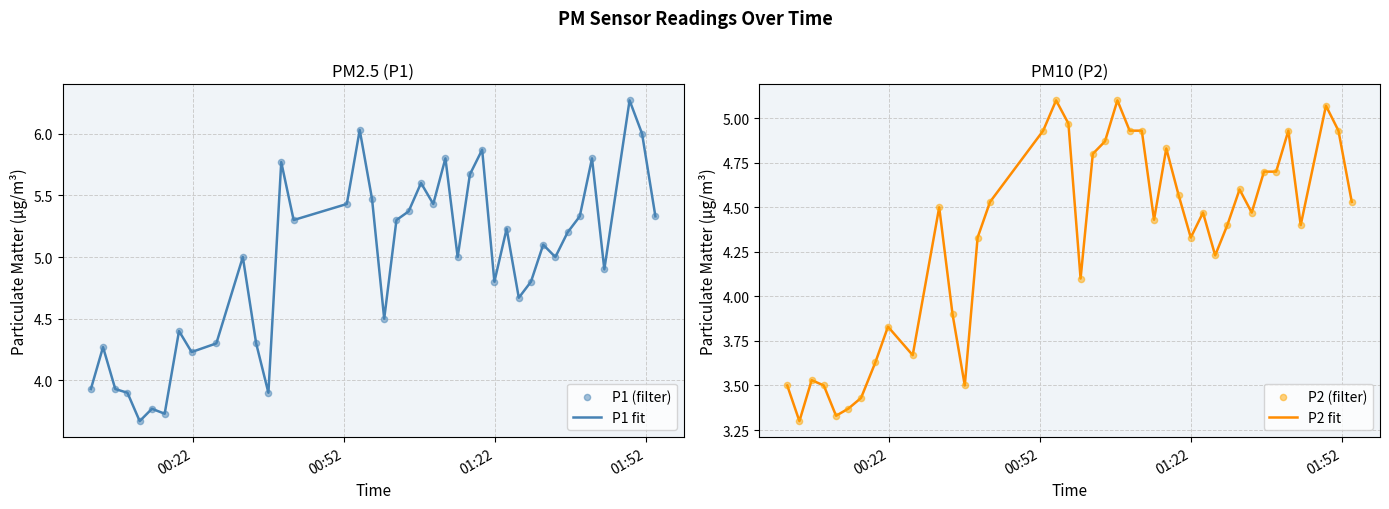

Which series reaches the maximum Y coordinate?

P1 fit